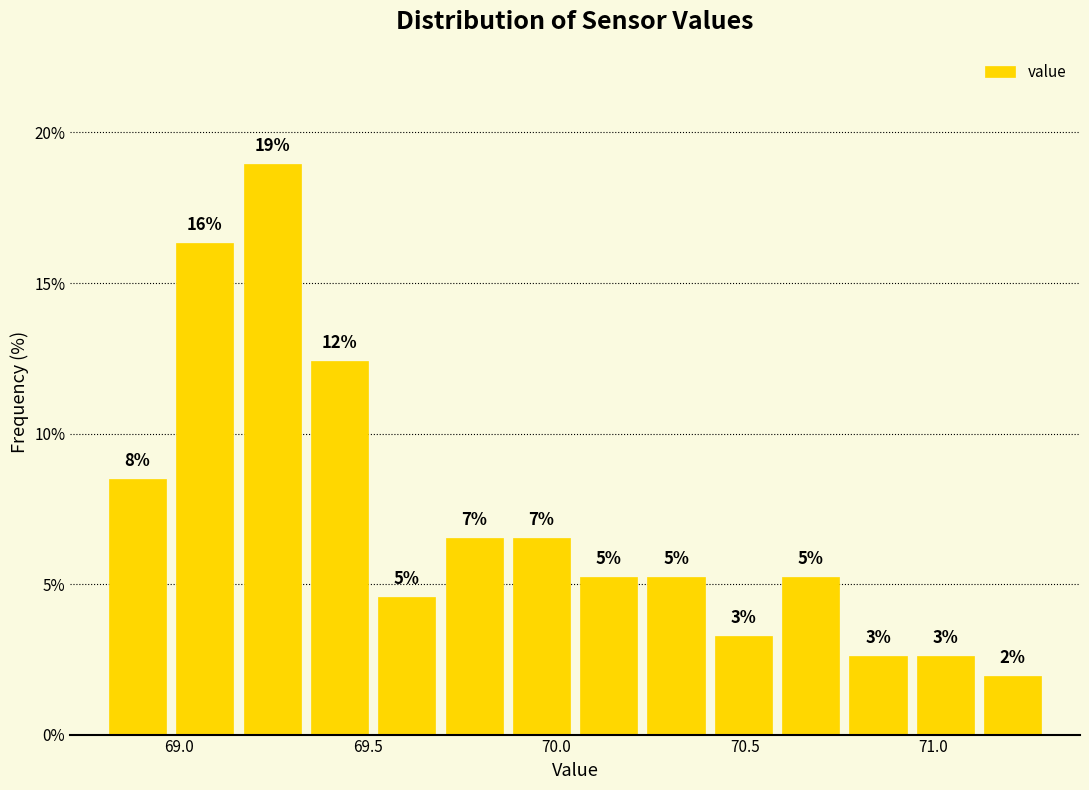

Around what value on the x-axis is the tallest bar? Give the approximate position of its centre, as read against the axis.

69.25